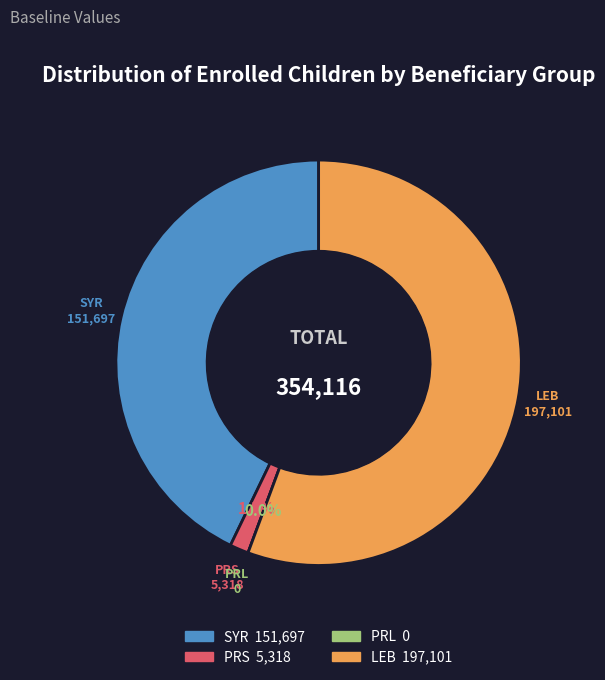

True or false: PRL accounts for 0% of the total.

True